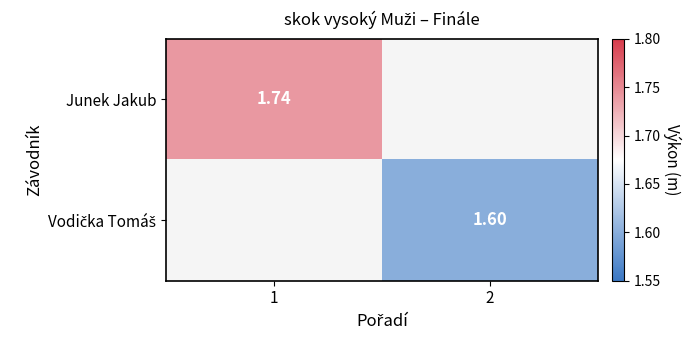

List the labels in order of Junek Jakub value, smallest first.

1, 2